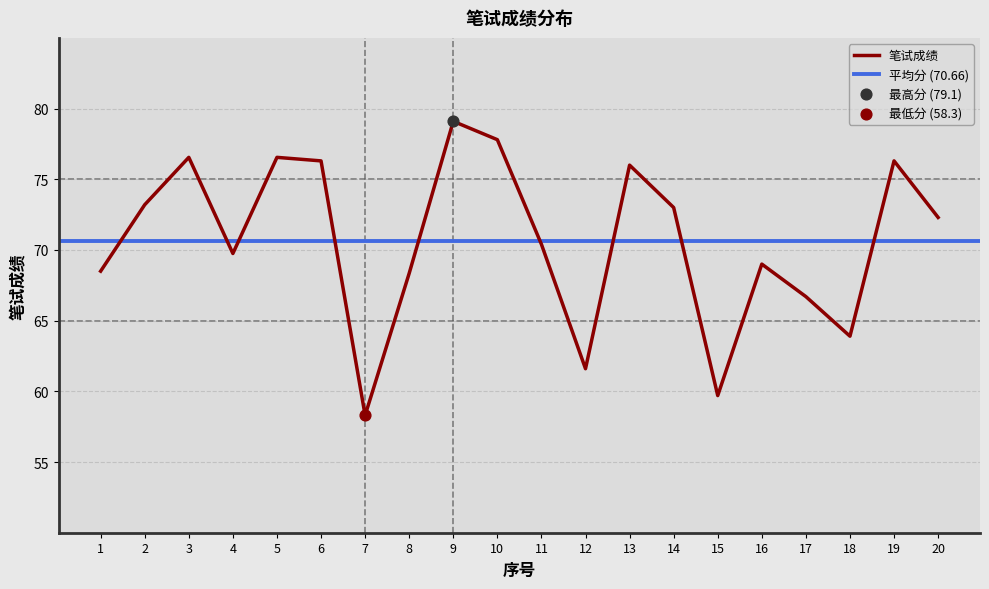

Approximately how many times larger is the value at 13 compared to 9?

1.0